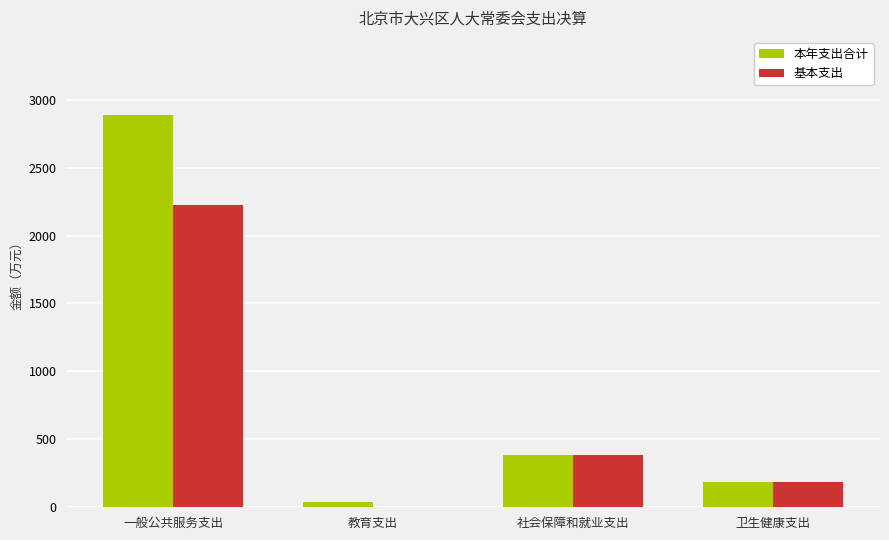

Which category has the highest value across all series?

一般公共服务支出